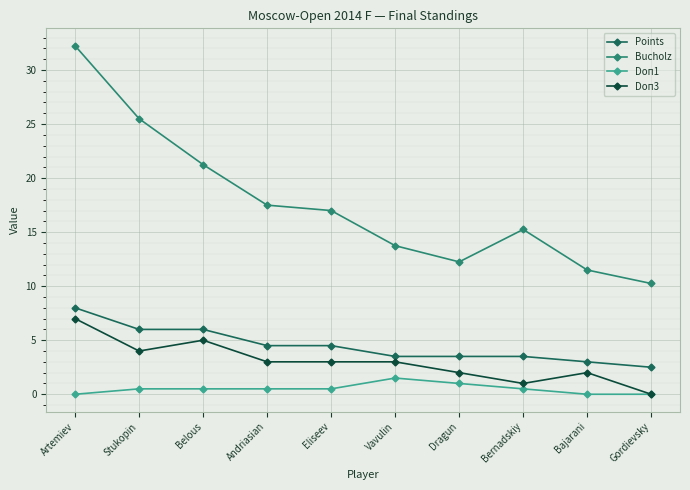

At which label does Doп3 reach its peak?

Artemiev